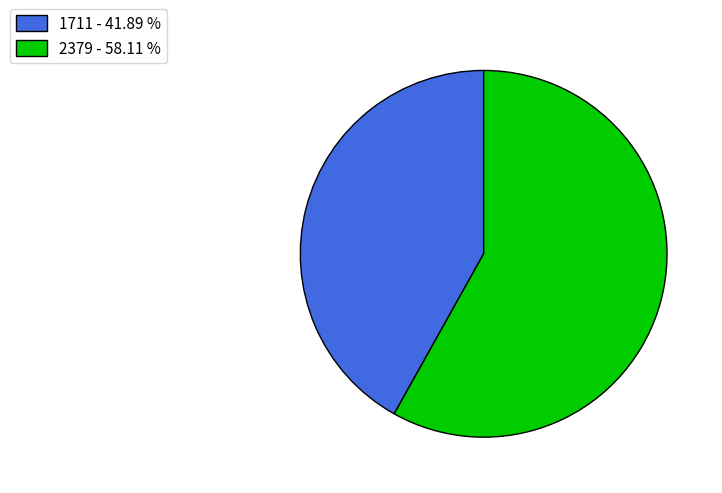

Does any single category account for the majority?

Yes